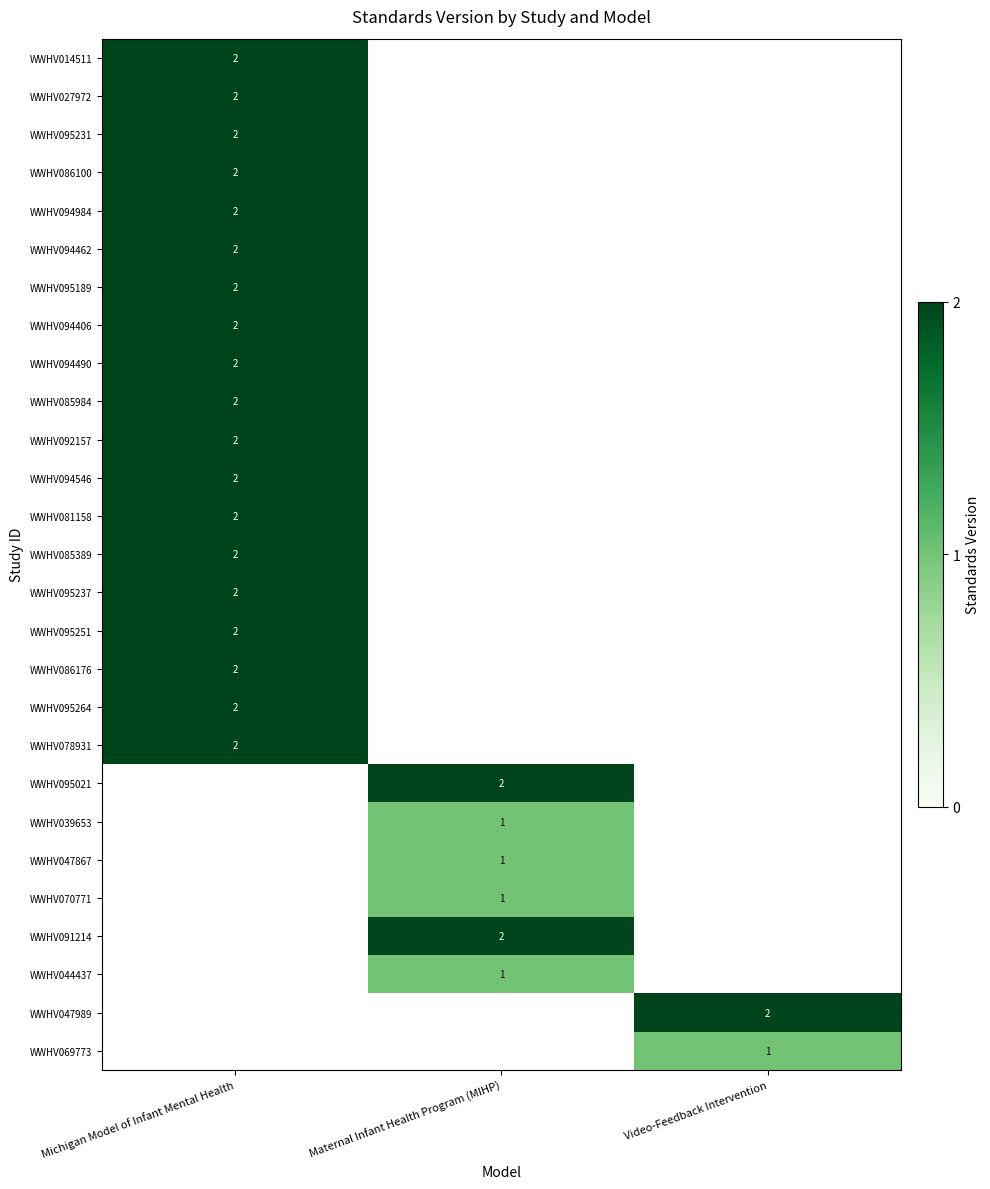

True or false: WWHV039653 has a value of 1 at Maternal Infant Health Program (MIHP).

True